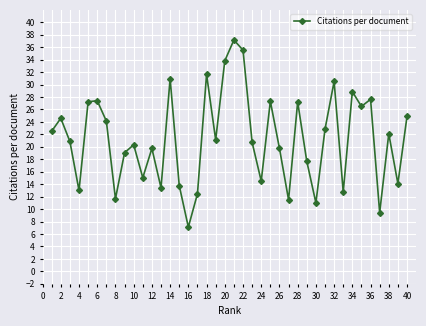

What is the average value?

21.3